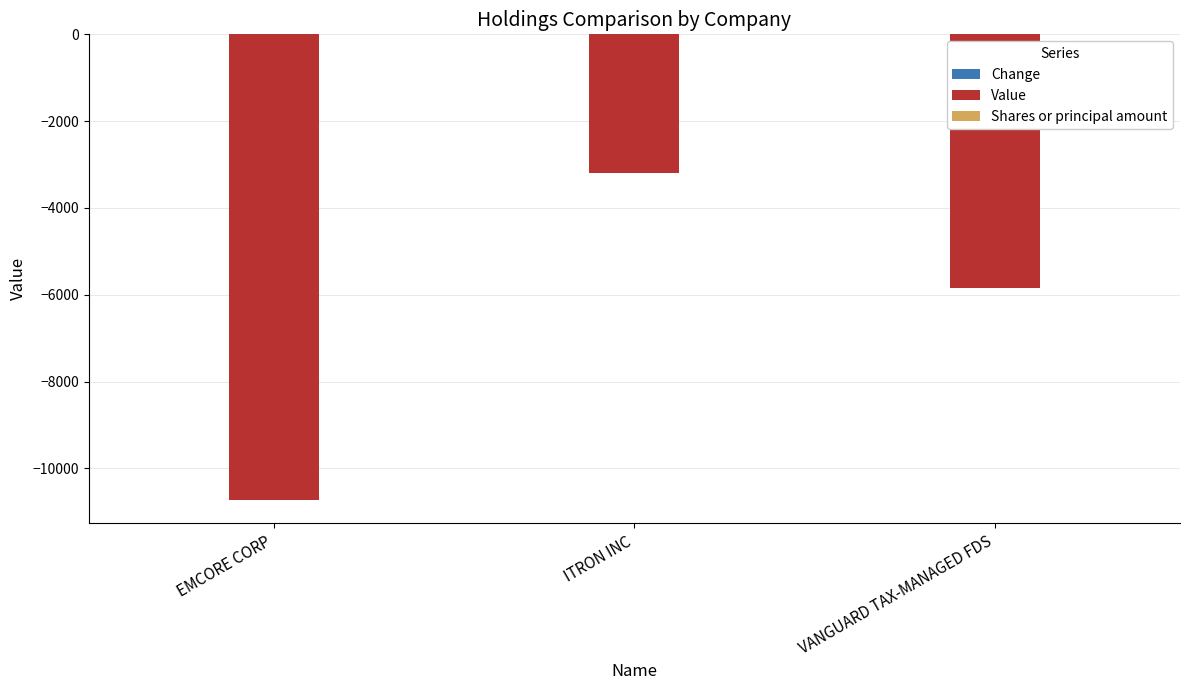

True or false: Value has a value of -2011.9 at VANGUARD TAX-MANAGED FDS.

False